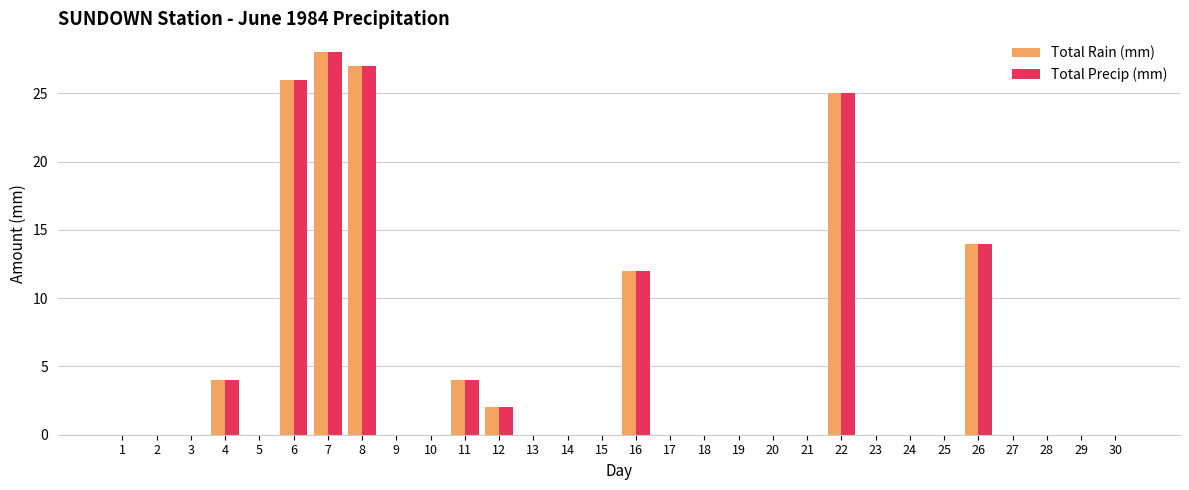

Reading left to right, what are all the values shown in this chart?

Total Rain (mm): 1=0	2=0	3=0	4=4	5=0	6=26	7=28	8=27	9=0	10=0	11=4	12=2	13=0	14=0	15=0	16=12	17=0	18=0	19=0	20=0	21=0	22=25	23=0	24=0	25=0	26=14	27=0	28=0	29=0	30=0
Total Precip (mm): 1=0	2=0	3=0	4=4	5=0	6=26	7=28	8=27	9=0	10=0	11=4	12=2	13=0	14=0	15=0	16=12	17=0	18=0	19=0	20=0	21=0	22=25	23=0	24=0	25=0	26=14	27=0	28=0	29=0	30=0